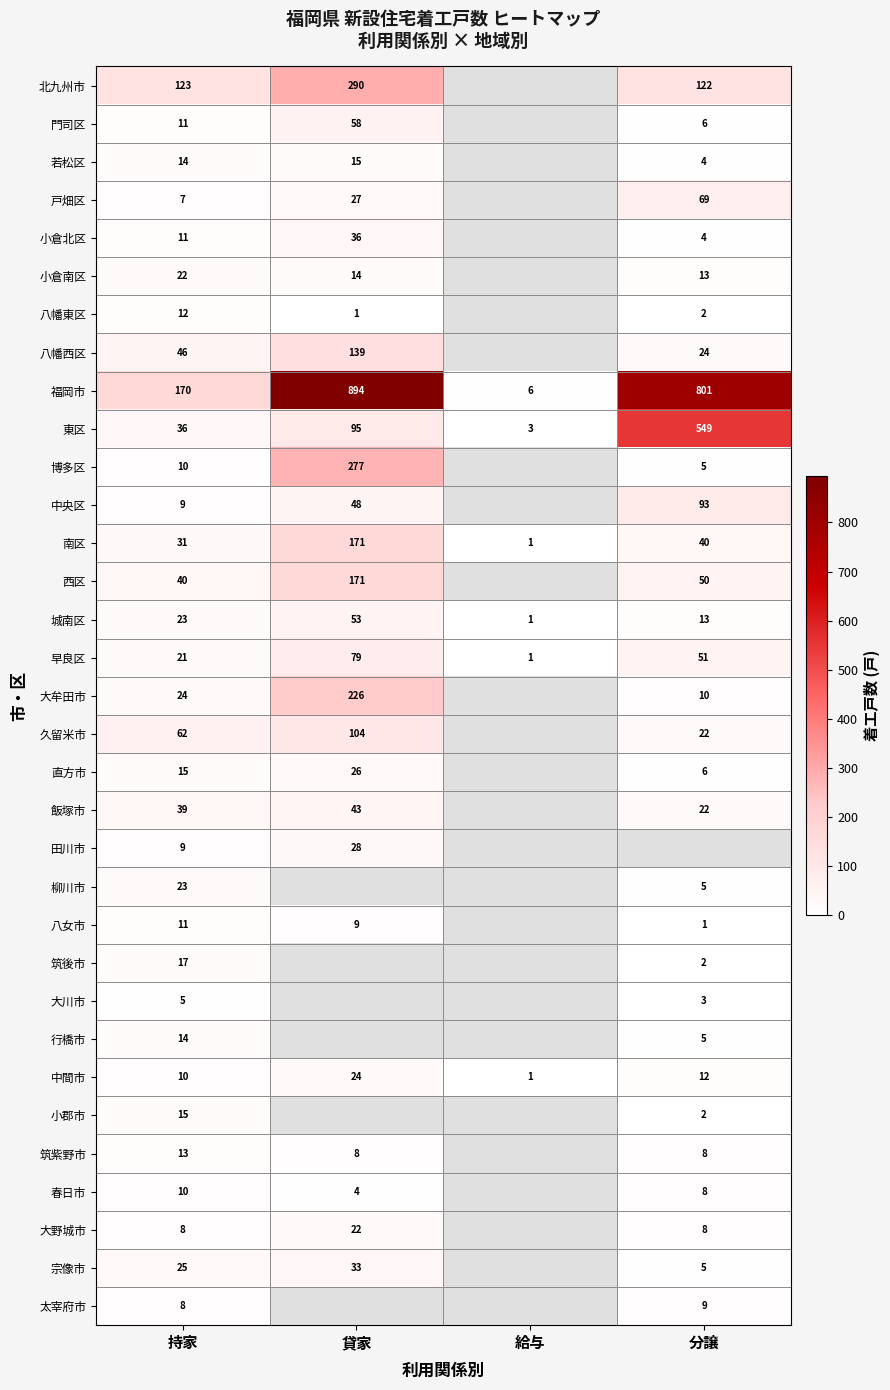

What is the highest value of the 城南区 series?

53